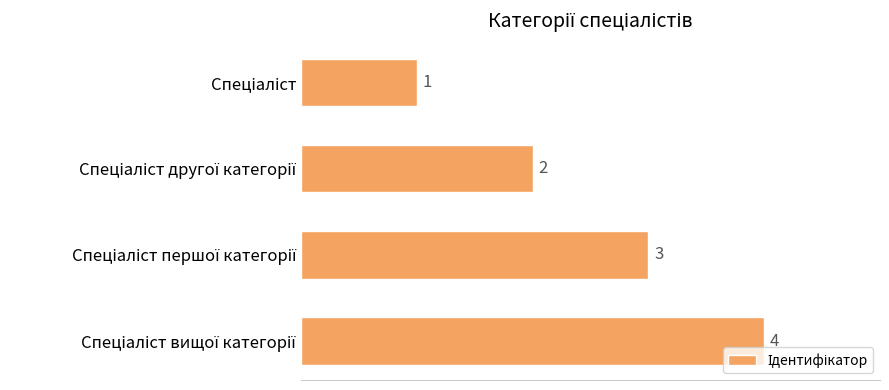

How many values are between 2 and 4?

3